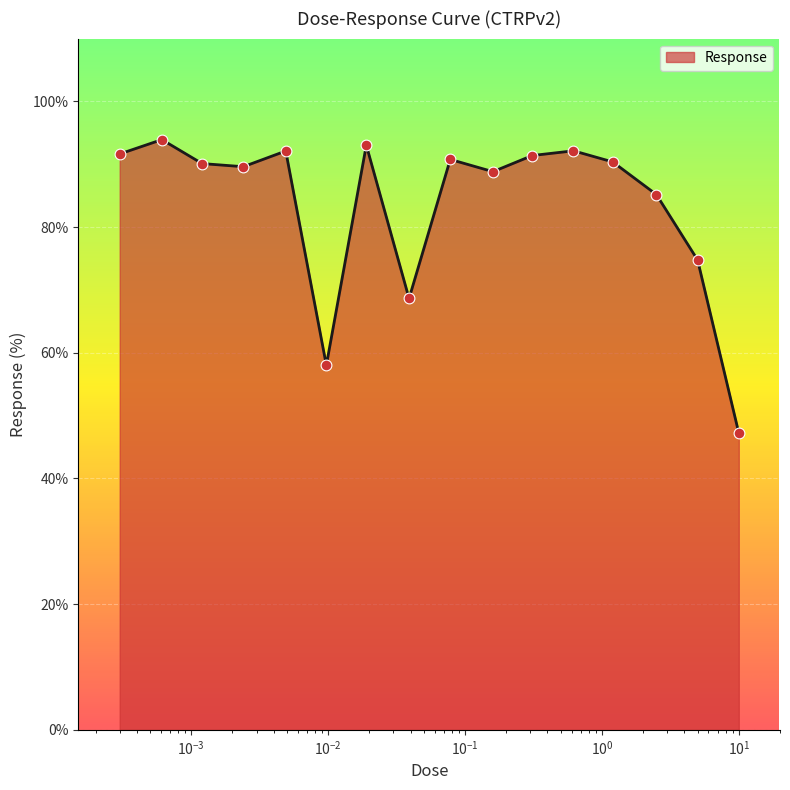

What is the minimum value shown in the chart?

47.2